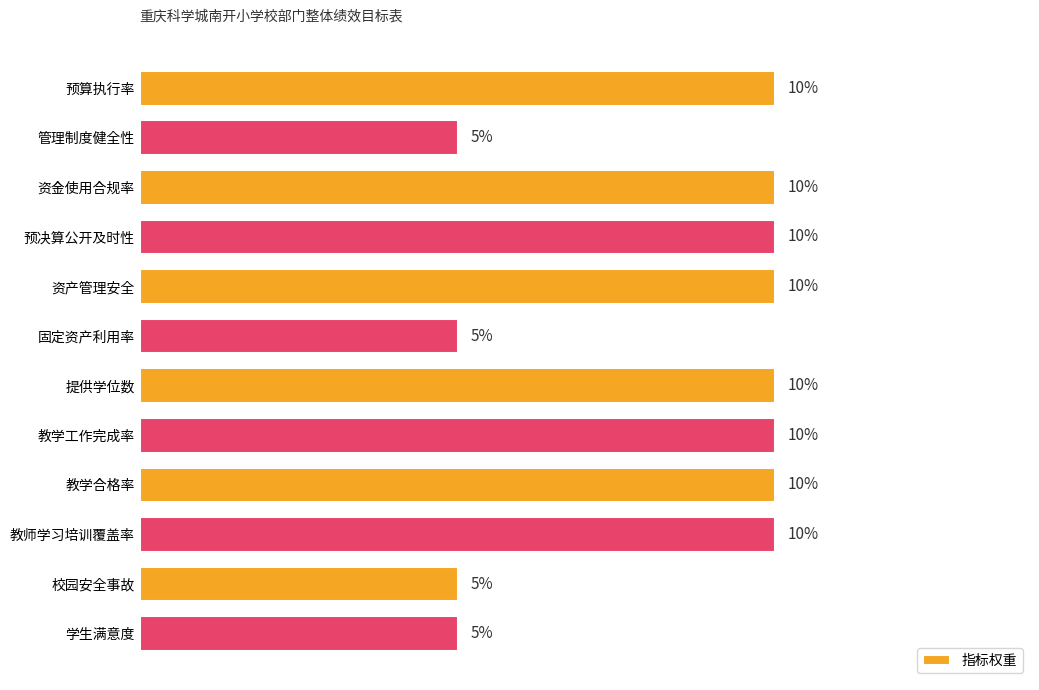

Which has a higher value, 资金使用合规率 or 学生满意度?

资金使用合规率